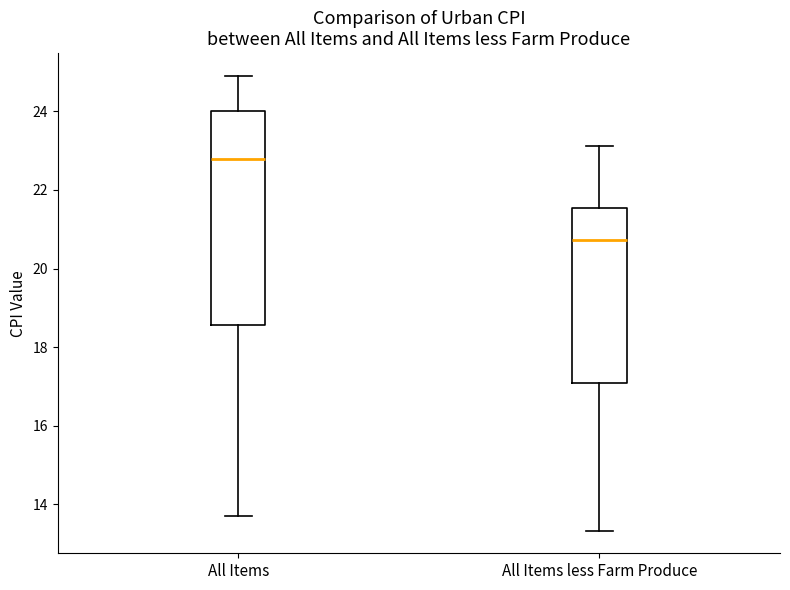

Which box's median line is the lowest?

All Items less Farm Produce